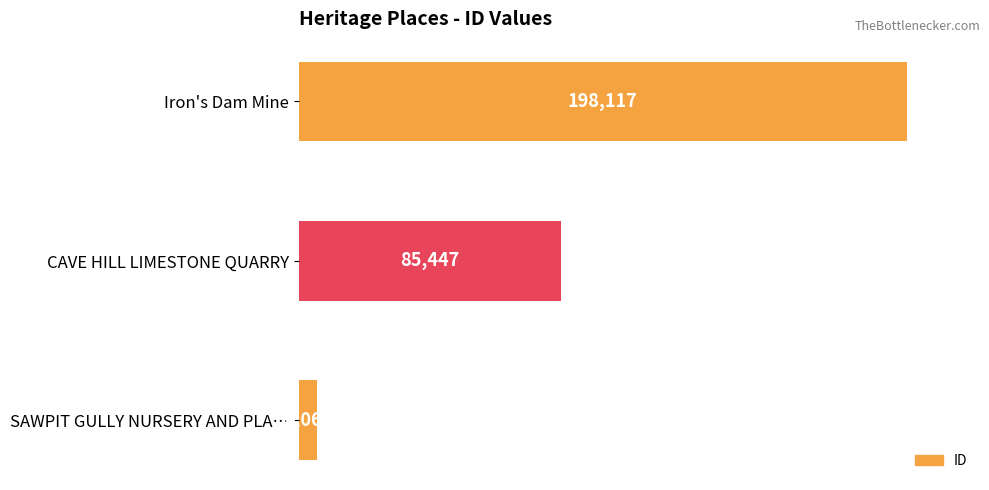

Does the chart contain any negative values?

No